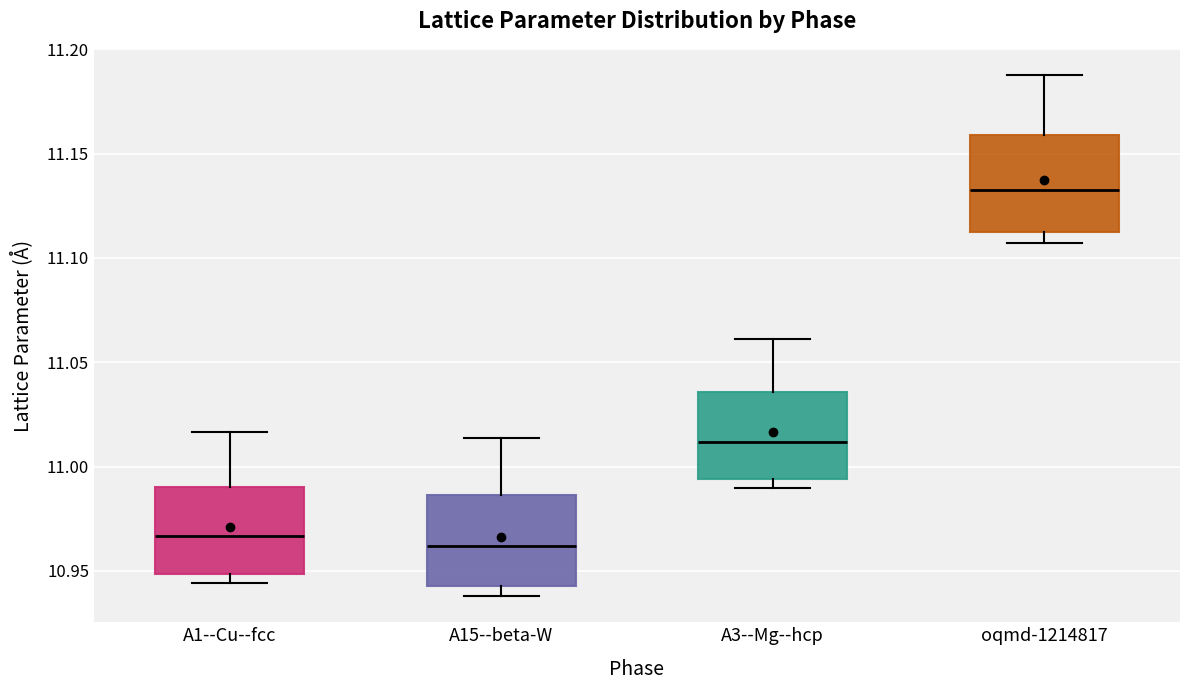

Where is the upper edge of the box for A3--Mg--hcp on the y-axis? The values are not printed on the chart, so give them approximately, as read against the axis.

11.035